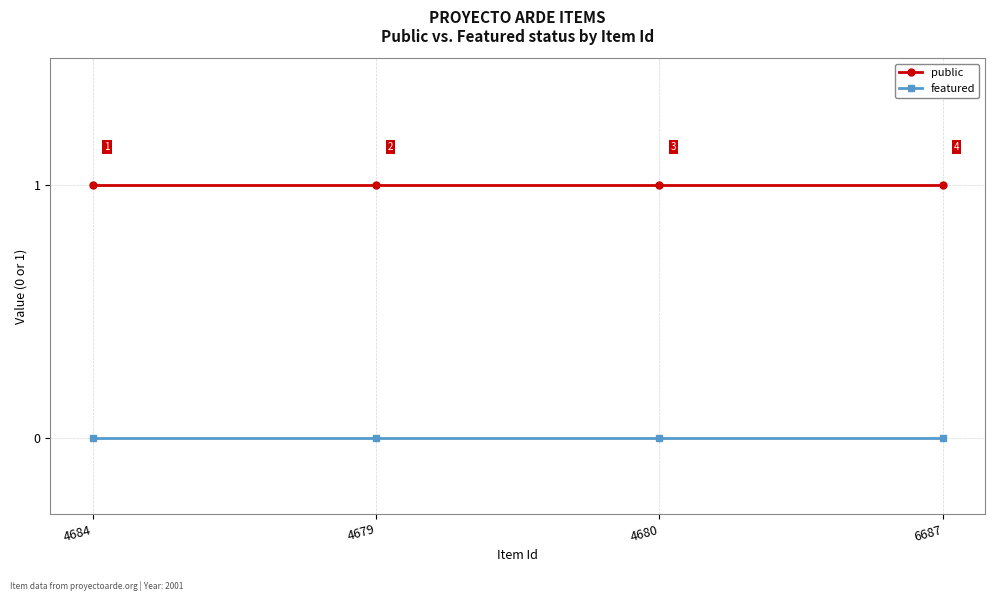

True or false: public and featured cross at least once.

False